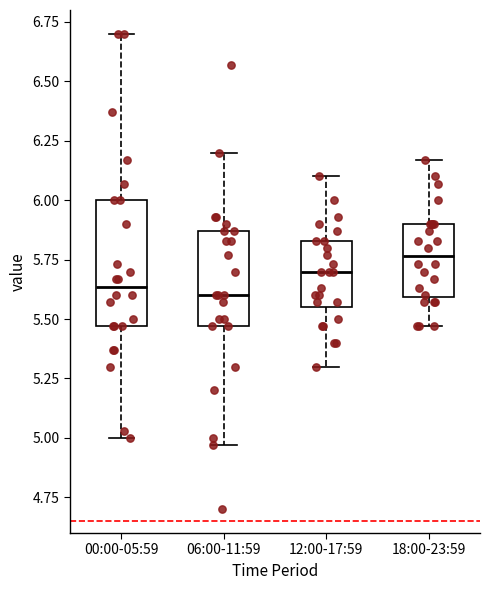

Reading left to right, read every box against the y-axis: the position of its median line, the range the box covers, and the ends of its whiskers. The values are not printed on the chart, so give them approximately, as read against the axis.

00:00-05:59: median 5.65, box 5.45 to 6.00, whiskers 5.00 to 6.70
06:00-11:59: median 5.60, box 5.45 to 5.85, whiskers 4.95 to 6.20
12:00-17:59: median 5.70, box 5.55 to 5.85, whiskers 5.30 to 6.10
18:00-23:59: median 5.75, box 5.60 to 5.90, whiskers 5.45 to 6.15